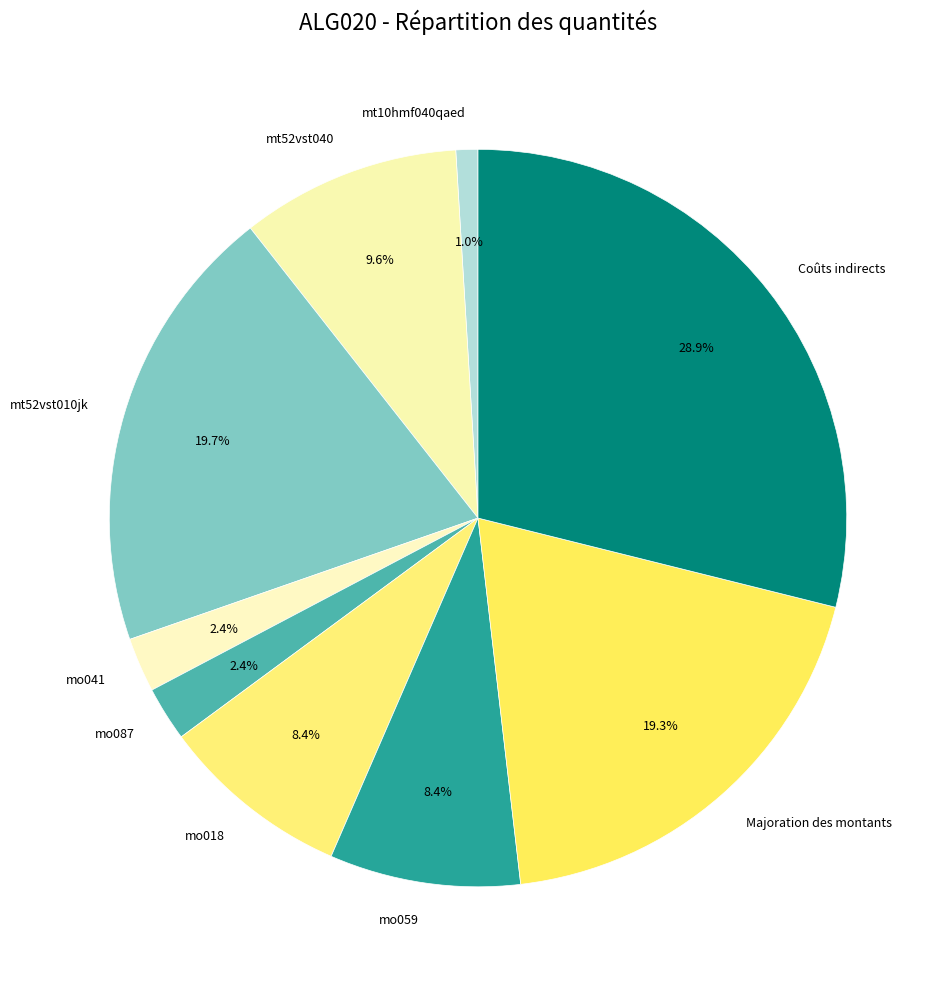

Which has a higher value, mo041 or mt10hmf040qaed?

mo041